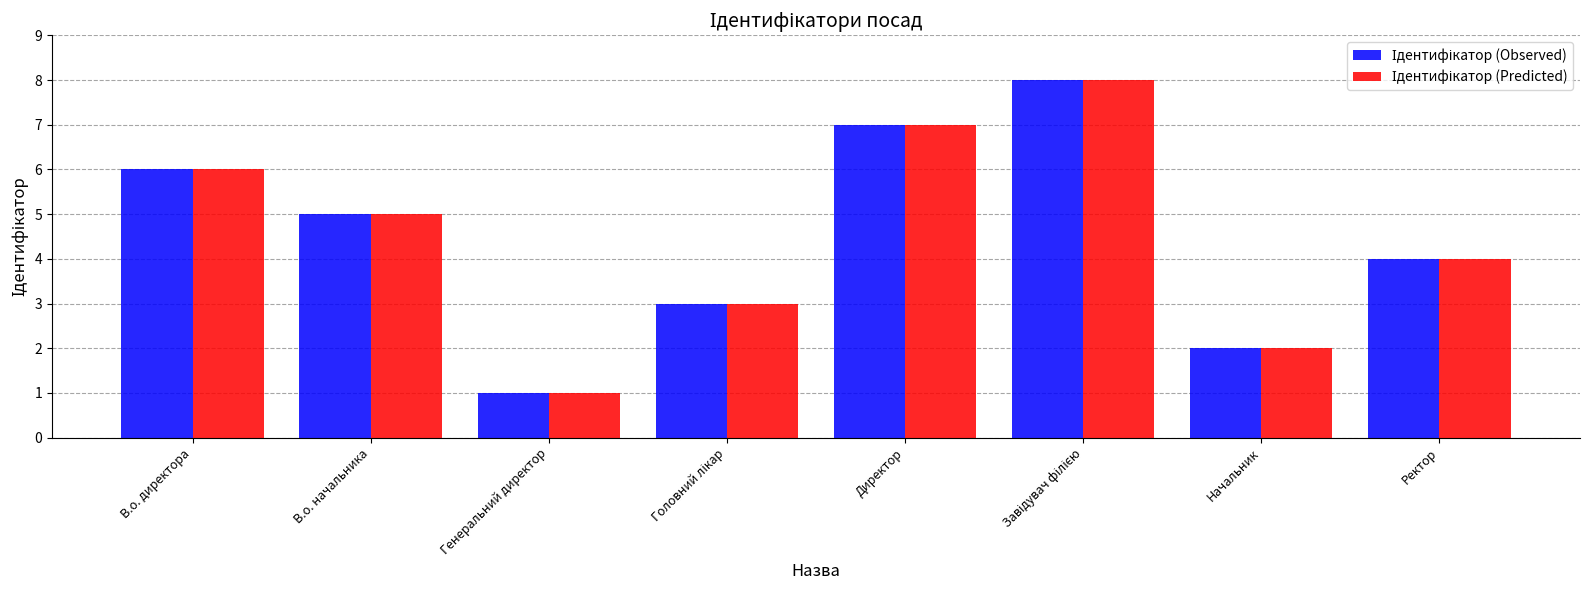

What is the total value across all series at Ректор?

8